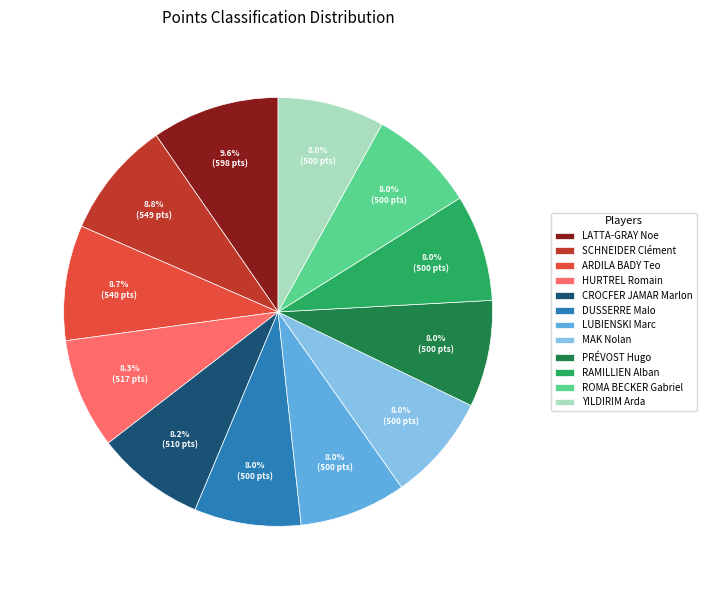

Which slice is the largest?

LATTA-GRAY Noe